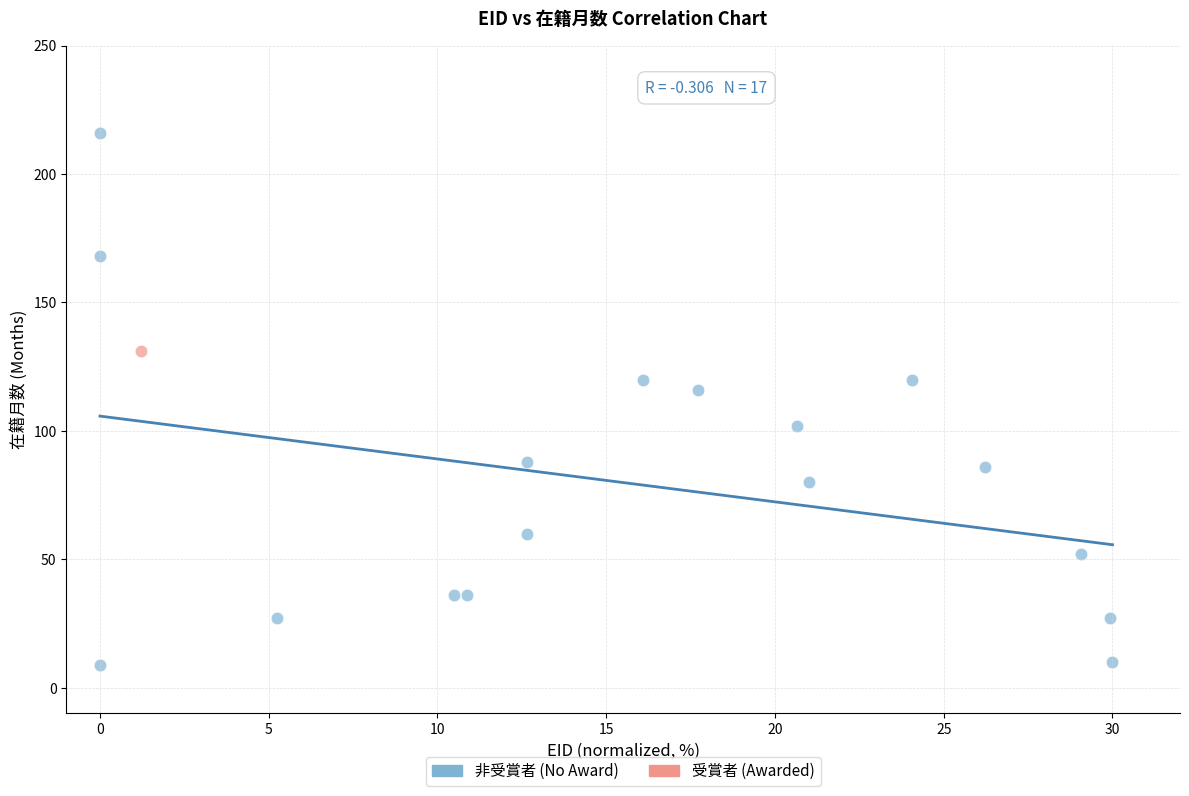

What are all the series names shown in the legend?

非受賞者 (No Award), 受賞者 (Awarded)